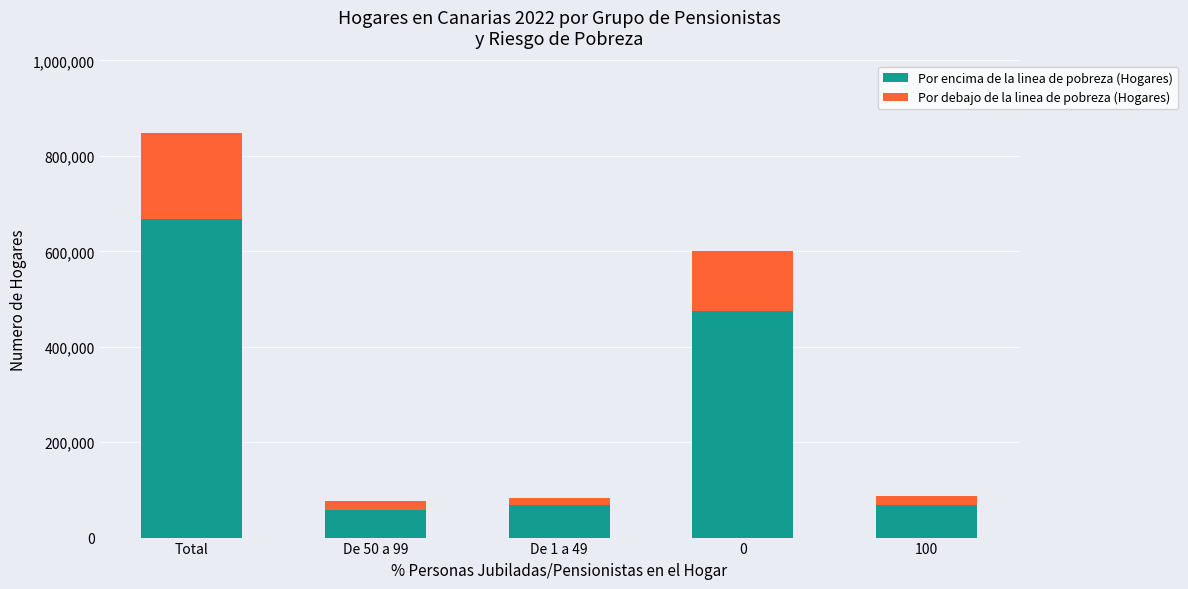

What is the sum of all Por encima de la linea de pobreza (Hogares) values?

1336701